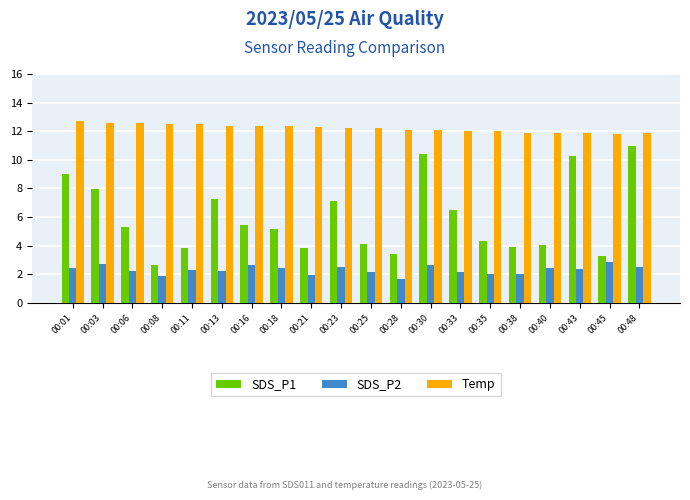

What is the average value of the Temp series?

12.2